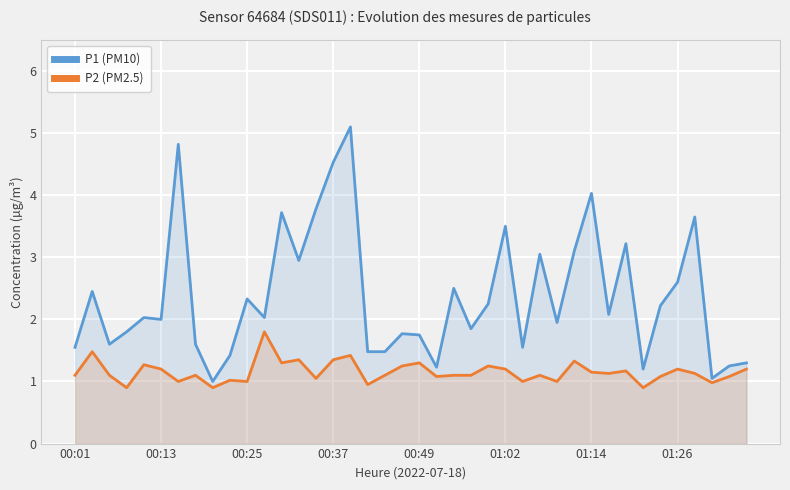

What is the maximum value for P1 (PM10)?

5.1